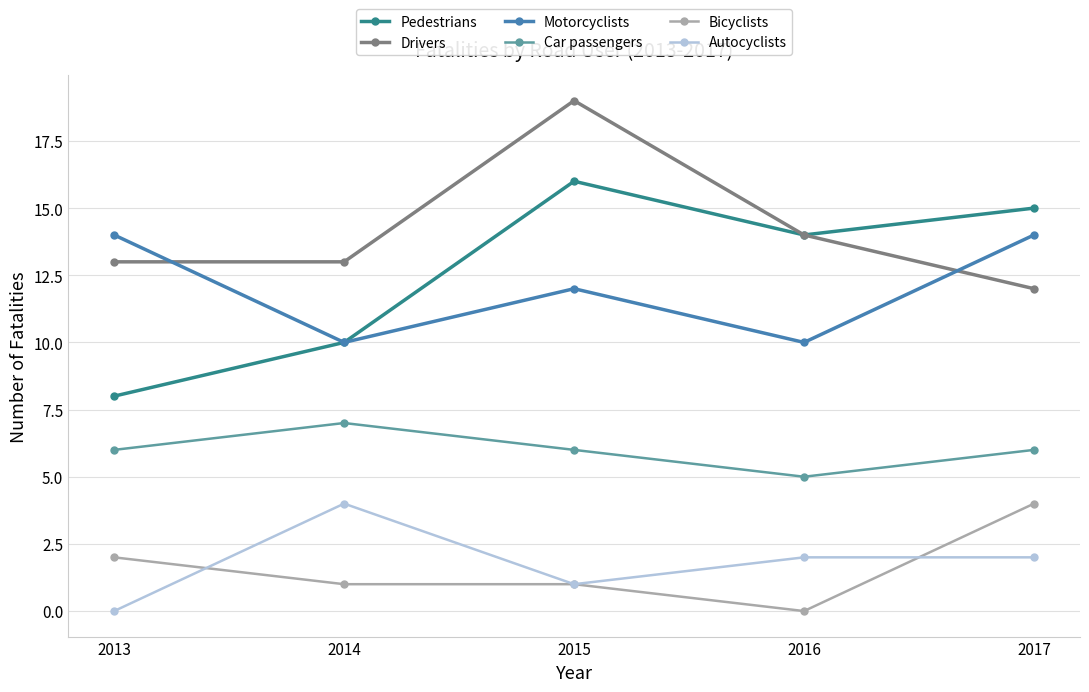

How many times do Motorcyclists and Drivers cross each other?

2